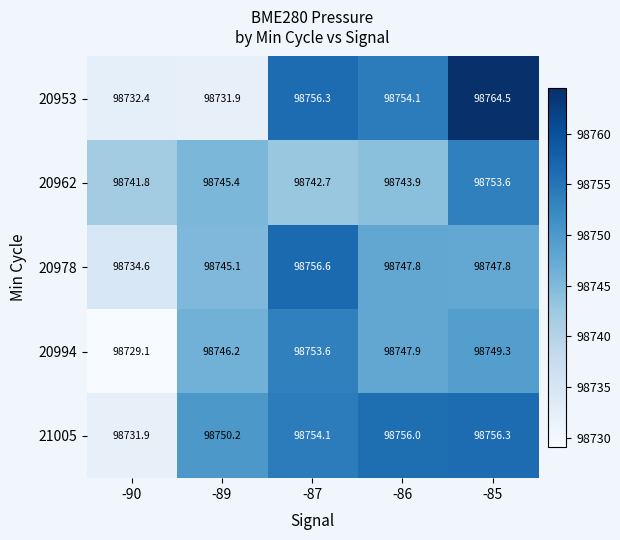

Count the number of data series in this chart.

5